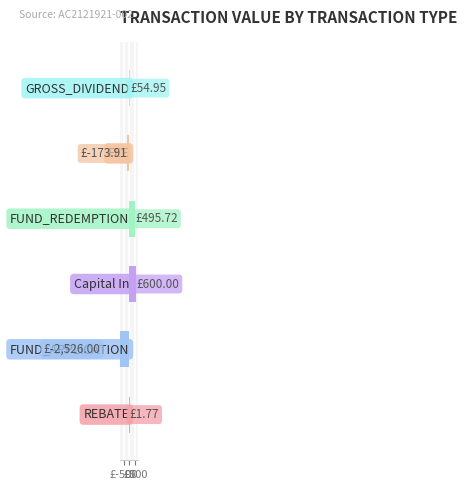

Reading left to right, transcribe all the data shown in this chart.

1.8	-2526.0	600.0	495.7	-173.9	55.0